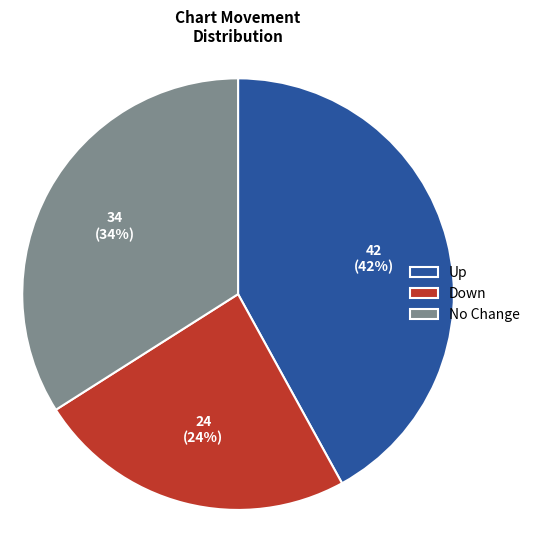

To the nearest percent, what is the difference between the largest and smallest slice percentages?

18%